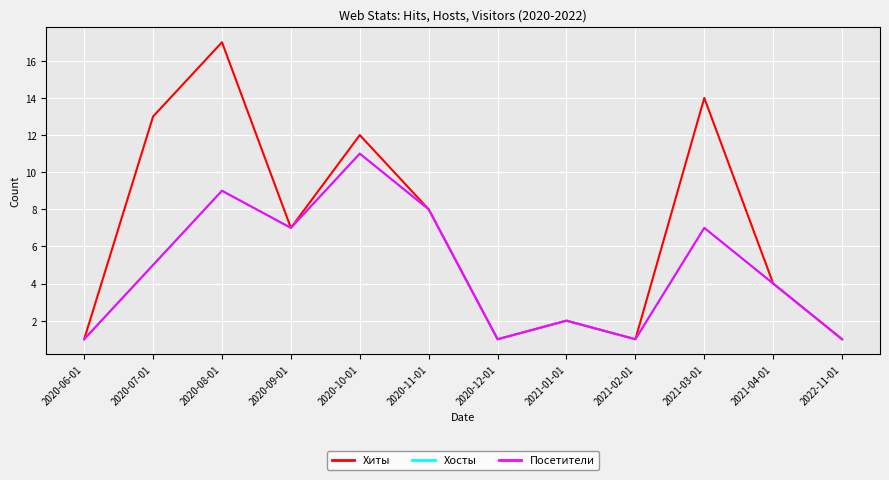

Is this an area chart (filled region under the line)?

No